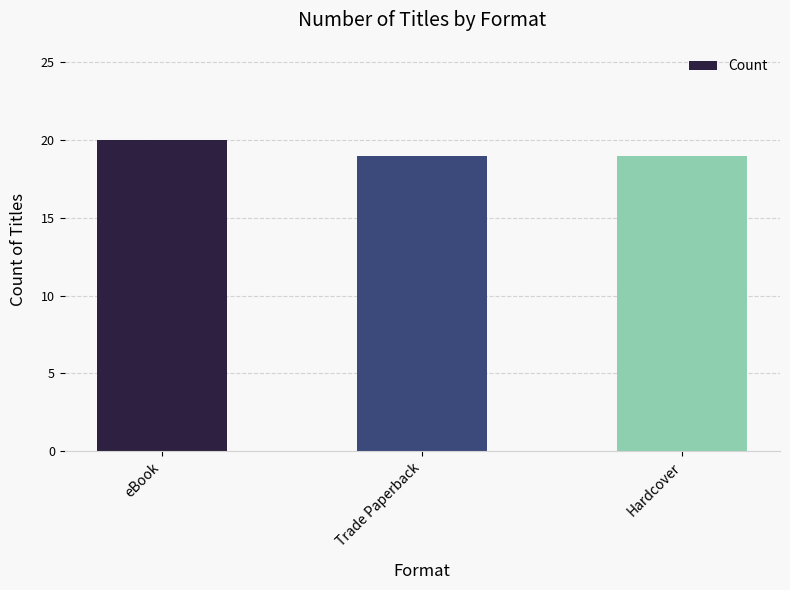

What is the sum of all values?

58